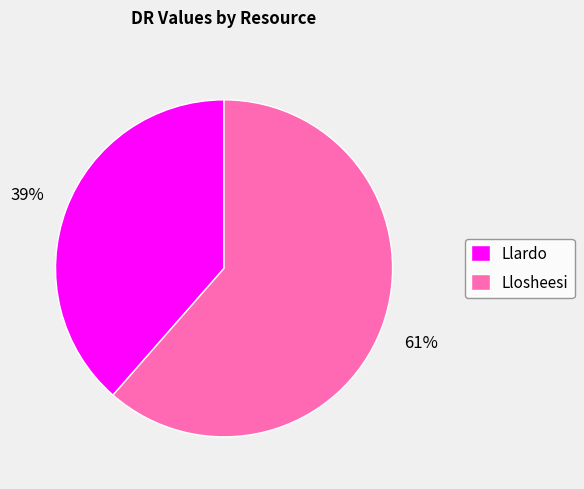

How many slices are in this pie chart?

2